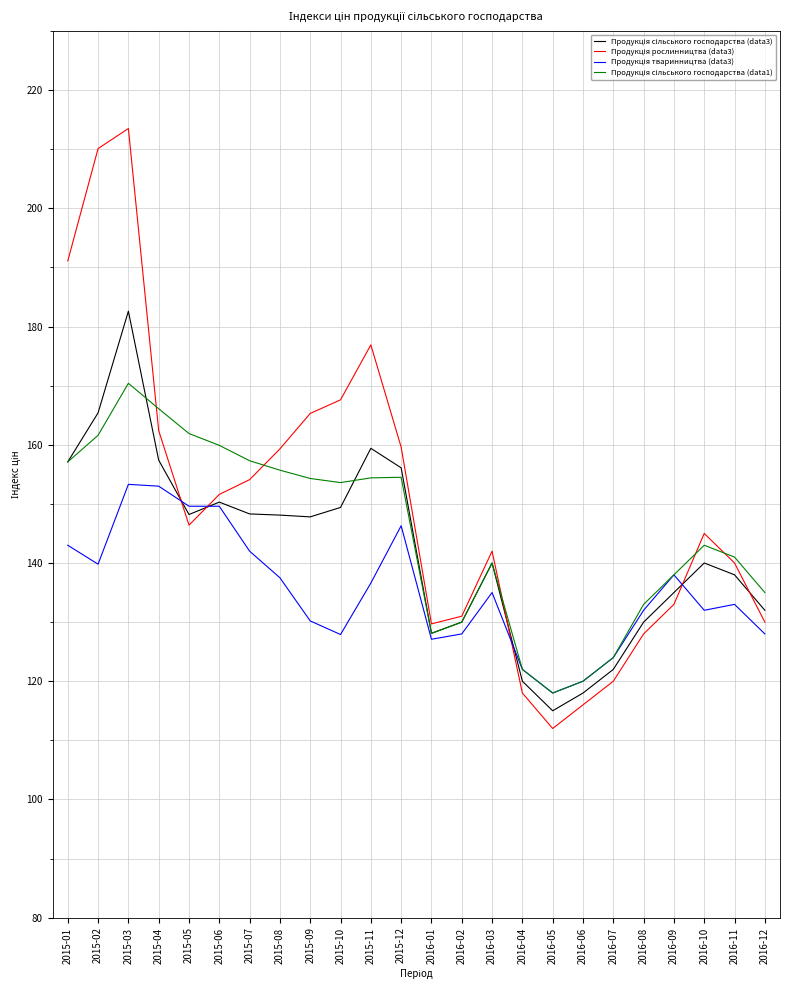

Does the chart display data point markers on the line(s)?

No